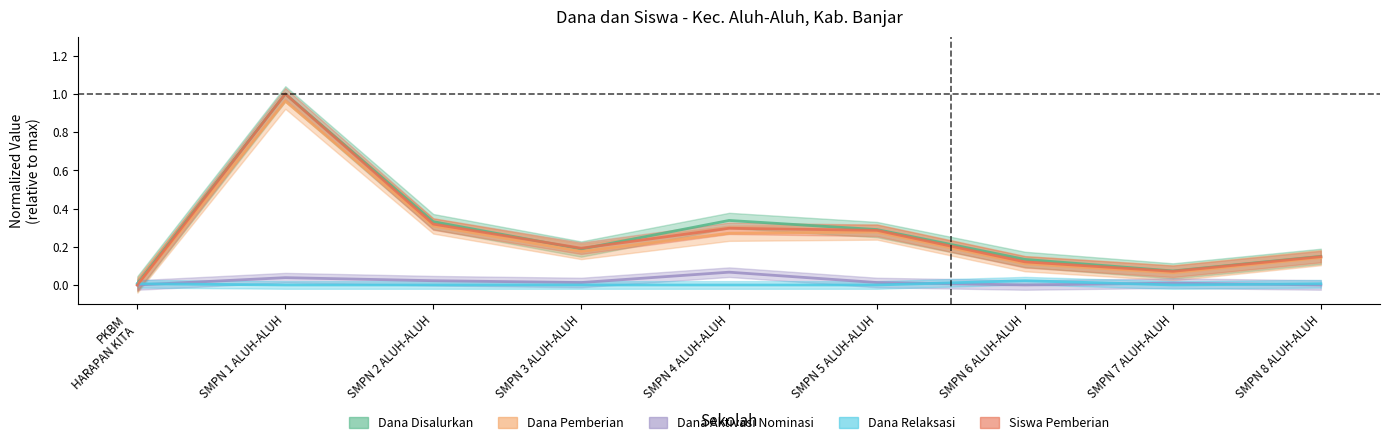

True or false: Siswa Pemberian and Dana Aktivasi Nominasi intersect in this chart.

False